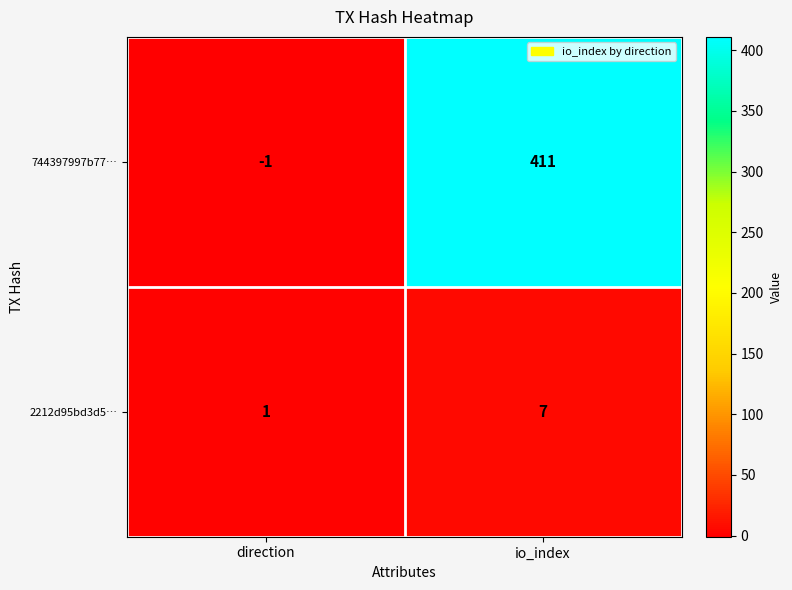

Which series has the largest total across all categories?

744397997b77…